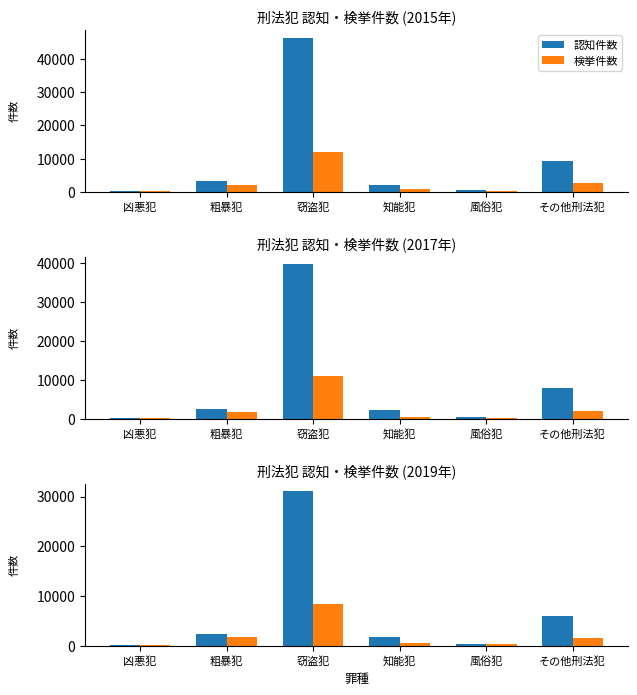

What is the total value across all series at 粗暴犯?

4092